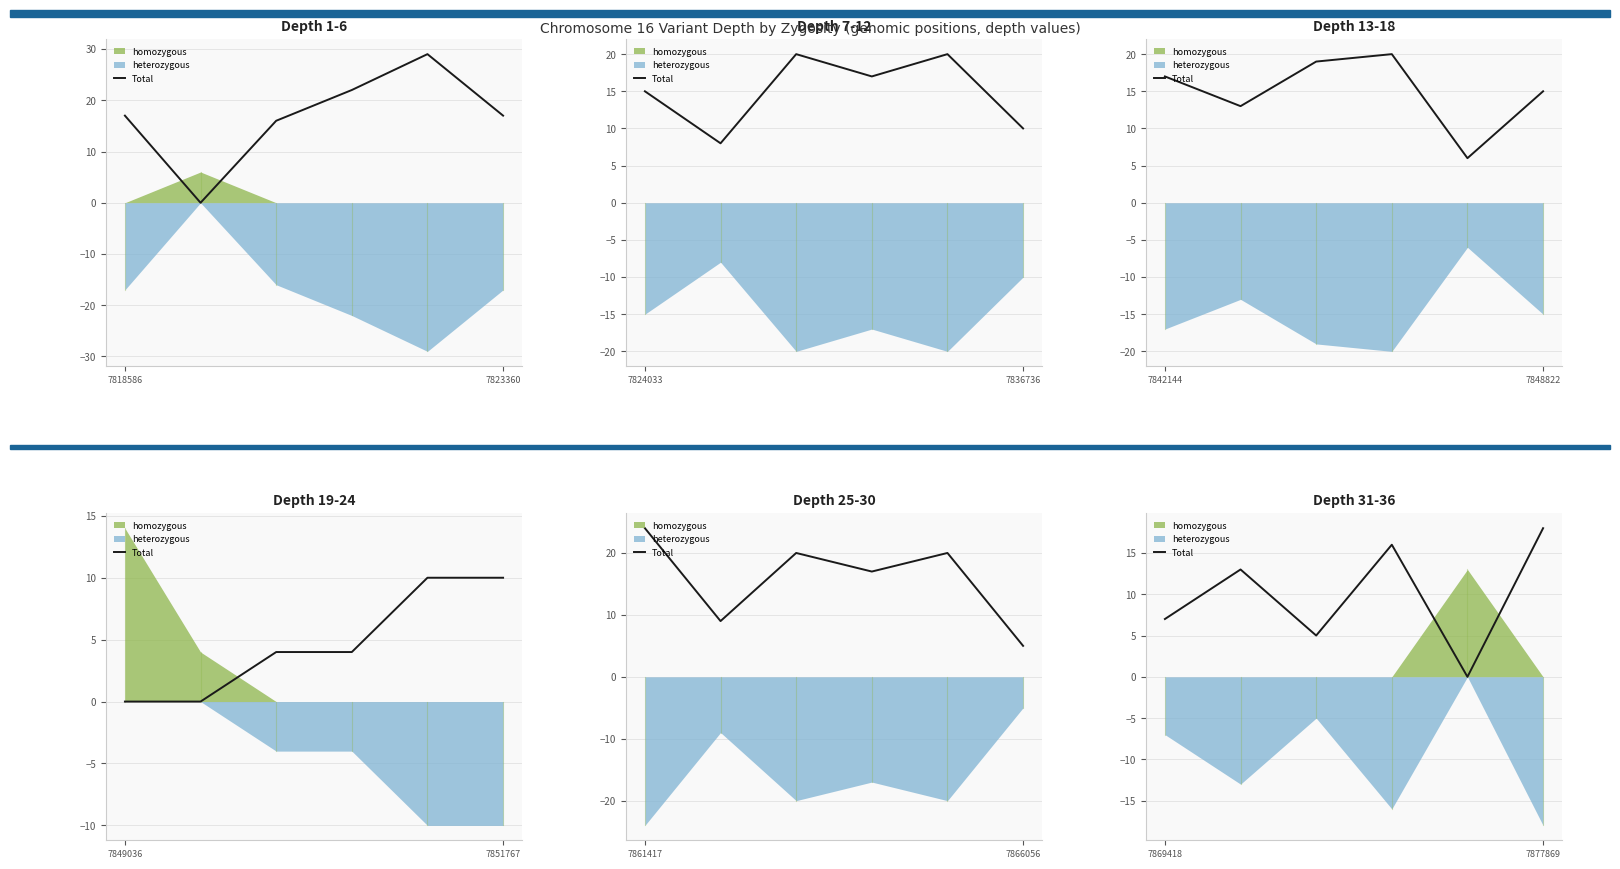

How many values are above zero?

5